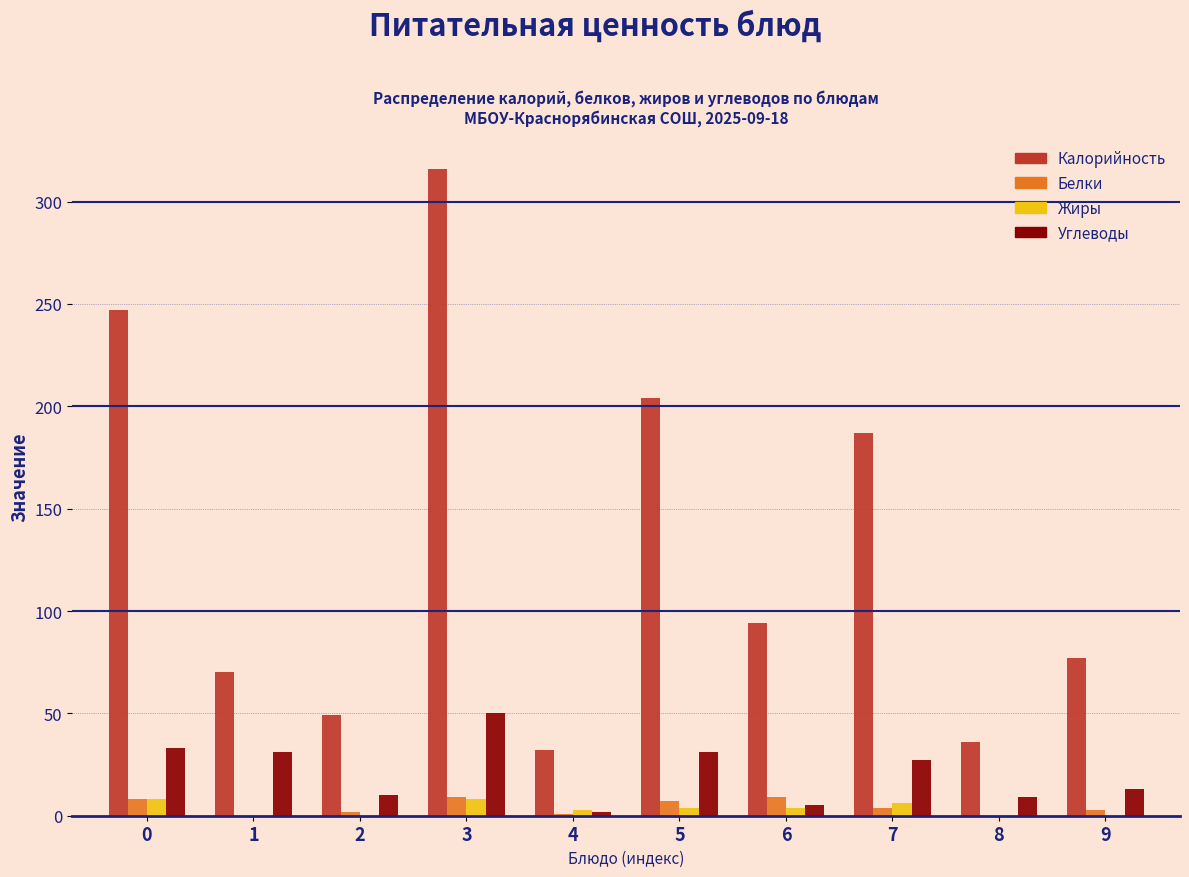

What is the sum of all Белки values?

43